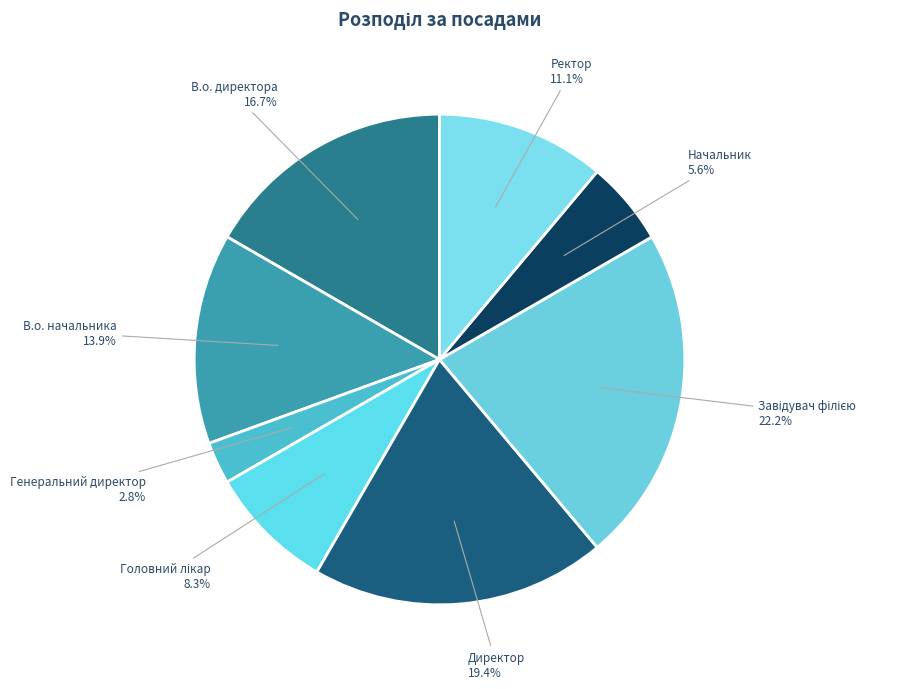

How many slices are in this pie chart?

8